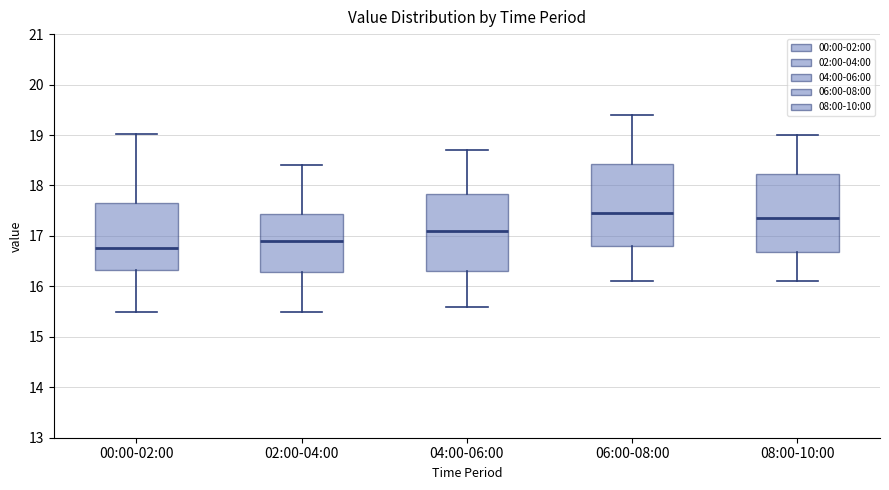

Reading left to right, transcribe this box plot: for each box, give where its median line is, the range the box spans, and where its two whiskers end, as read against the y-axis. The values are not printed on the chart, so give them approximately, as read against the axis.

00:00-02:00: median 16.8, box 16.3 to 17.7, whiskers 15.5 to 19.0
02:00-04:00: median 16.9, box 16.3 to 17.4, whiskers 15.5 to 18.4
04:00-06:00: median 17.1, box 16.3 to 17.8, whiskers 15.6 to 18.7
06:00-08:00: median 17.5, box 16.8 to 18.4, whiskers 16.1 to 19.4
08:00-10:00: median 17.4, box 16.7 to 18.2, whiskers 16.1 to 19.0